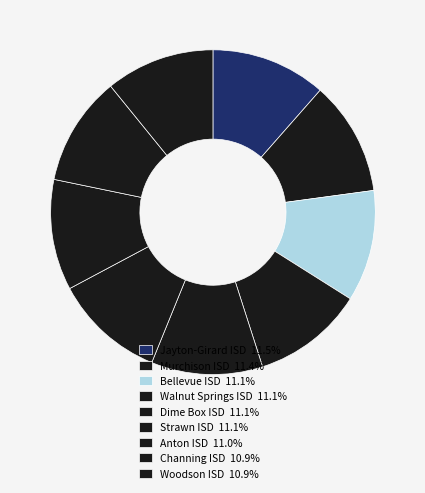

What percentage is the Anton ISD slice, to the nearest percent?

11%